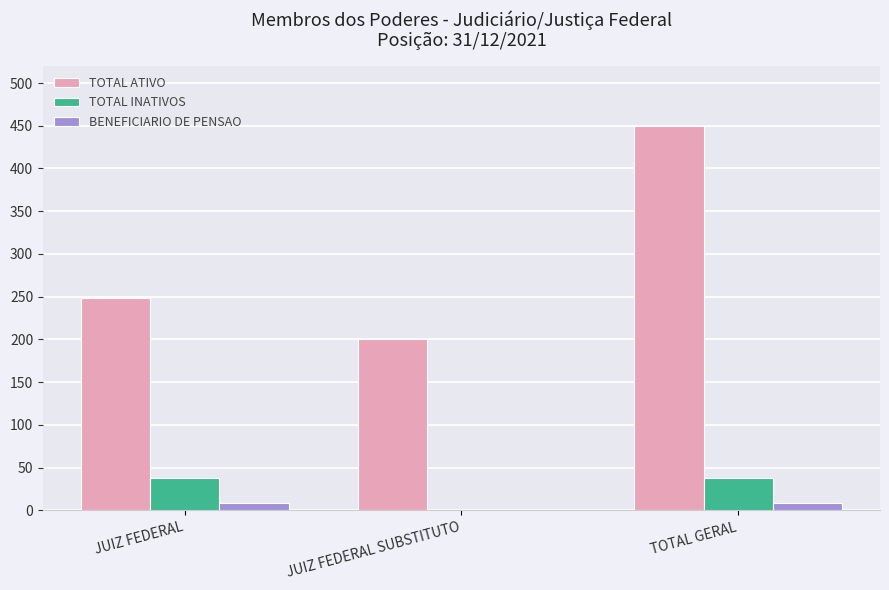

Which series changed the most between JUIZ FEDERAL and JUIZ FEDERAL SUBSTITUTO?

TOTAL ATIVO